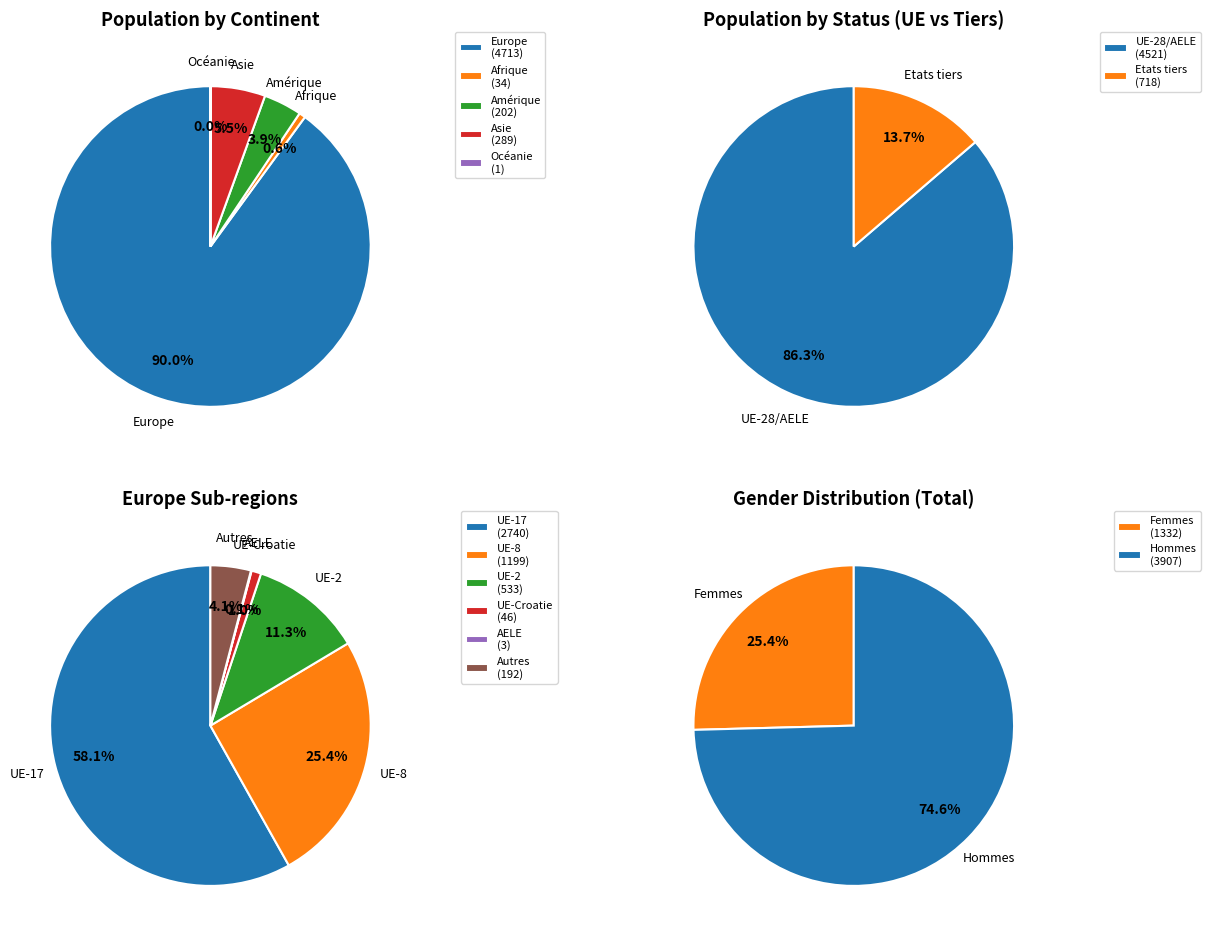

Does Afrique account for over 50% of the chart?

No